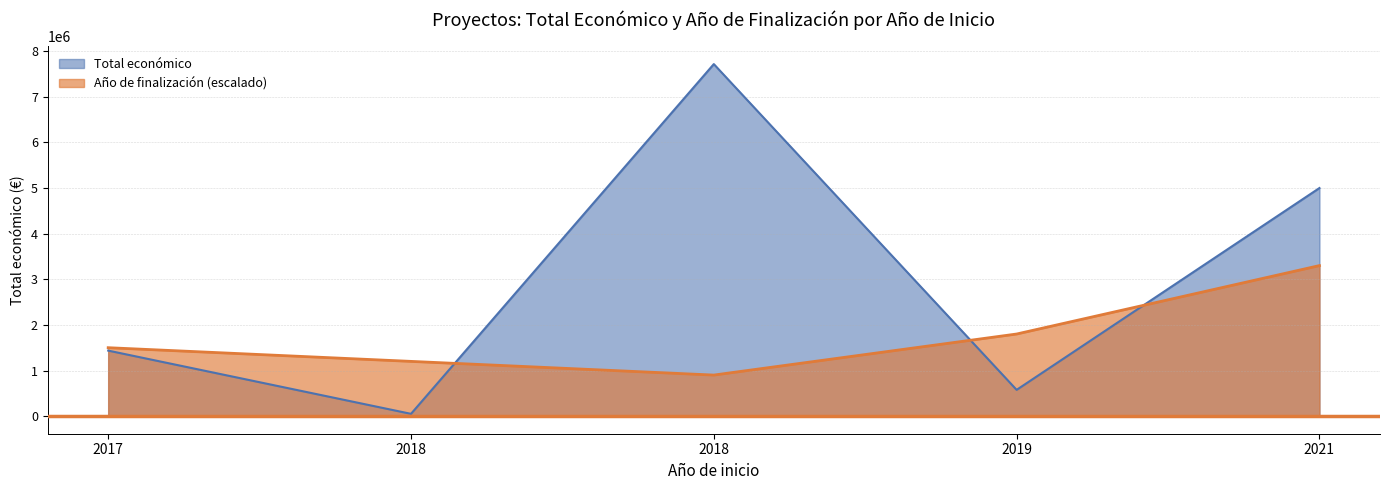

List the labels in order of Total económico value, smallest first.

2018, 2019, 2017, 2021, 2018